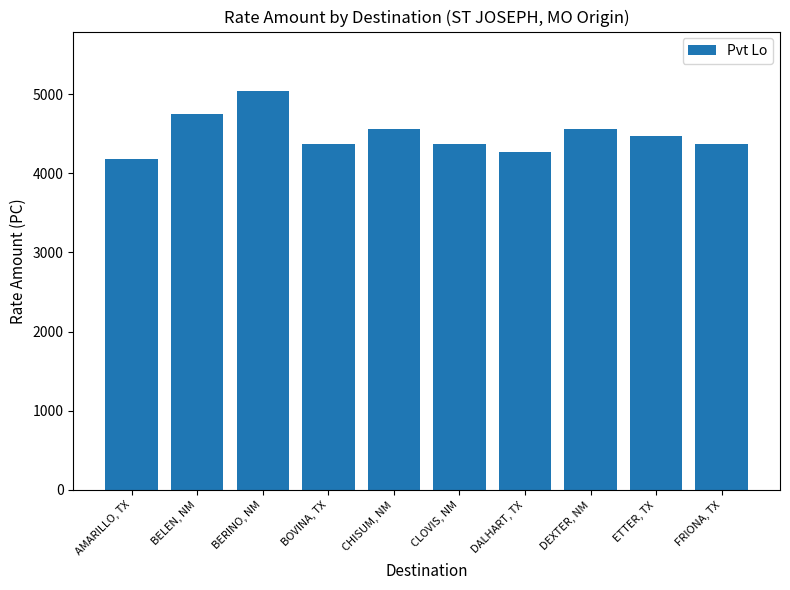

Read the value at BELEN, NM.

4750